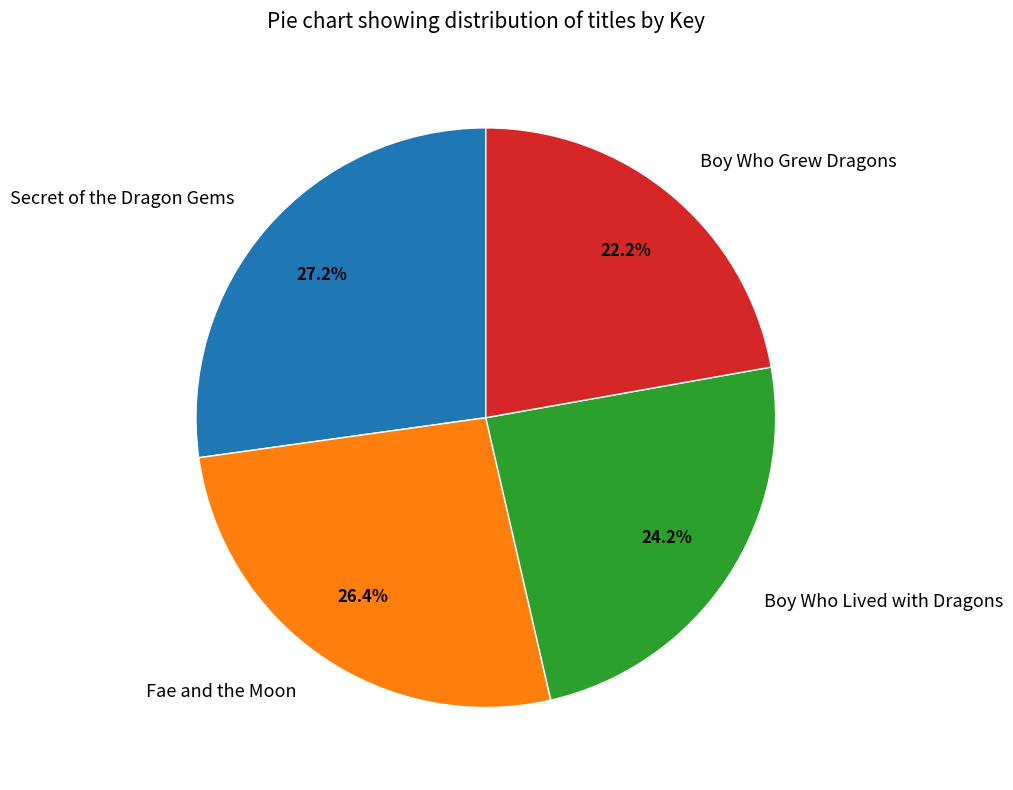

The Boy Who Lived with Dragons slice represents 24% of the pie. True or false?

True